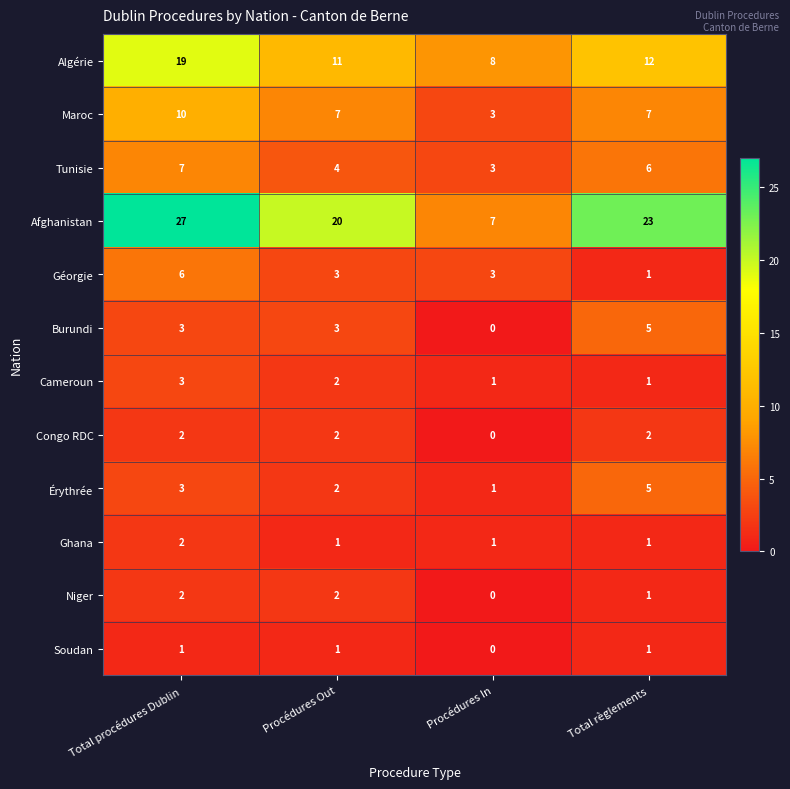

Rank the categories by Tunisie value from highest to lowest.

Total procédures Dublin, Total règlements, Procédures Out, Procédures In